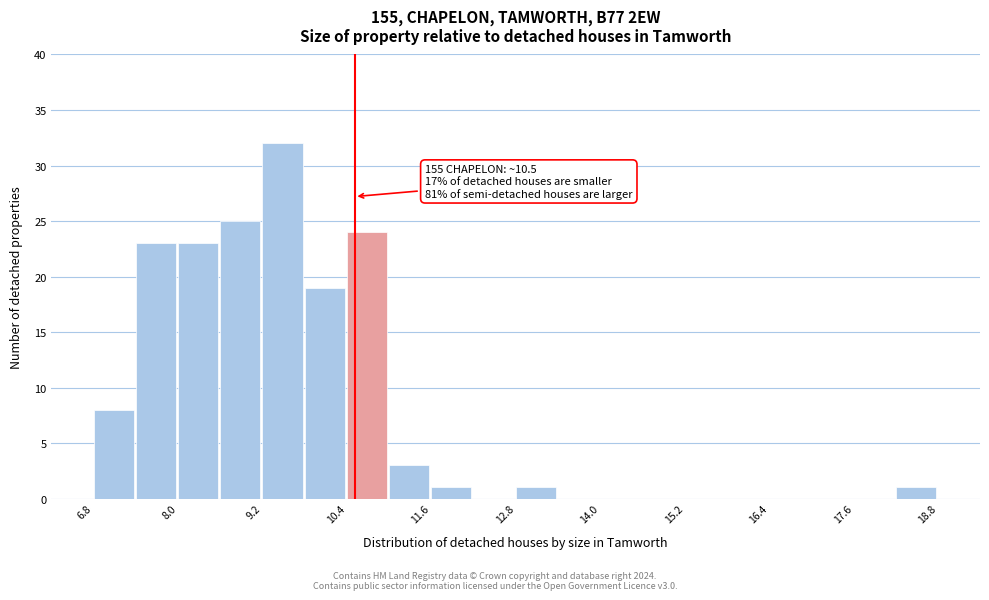

Read against the x-axis, roughly where is the centre of the tallest bar?

9.4